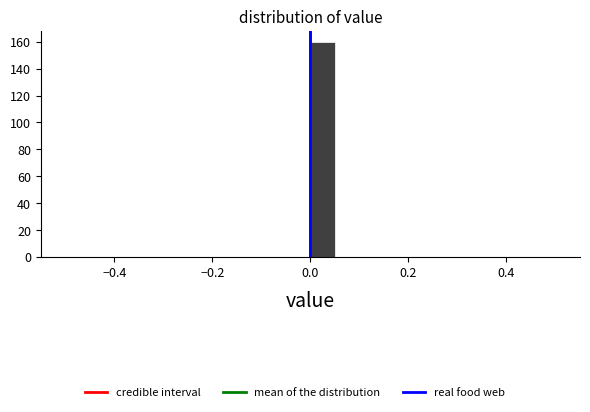

Around what value on the x-axis is the tallest bar? Give the approximate position of its centre, as read against the axis.

0.02